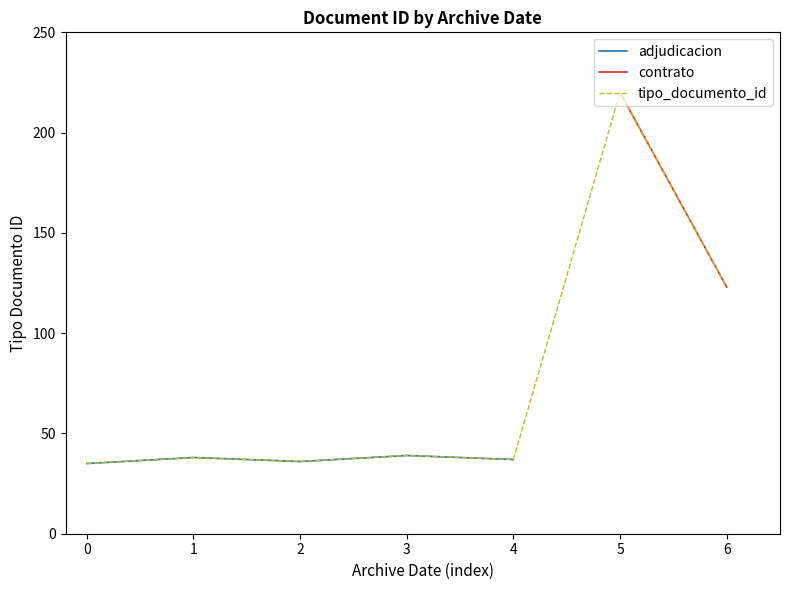

Is it true that the value at 3 is 56?

False